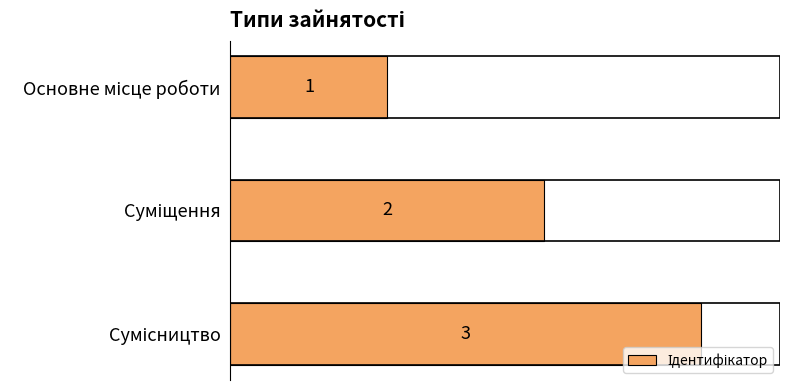

What is the difference between the maximum and minimum values?

2